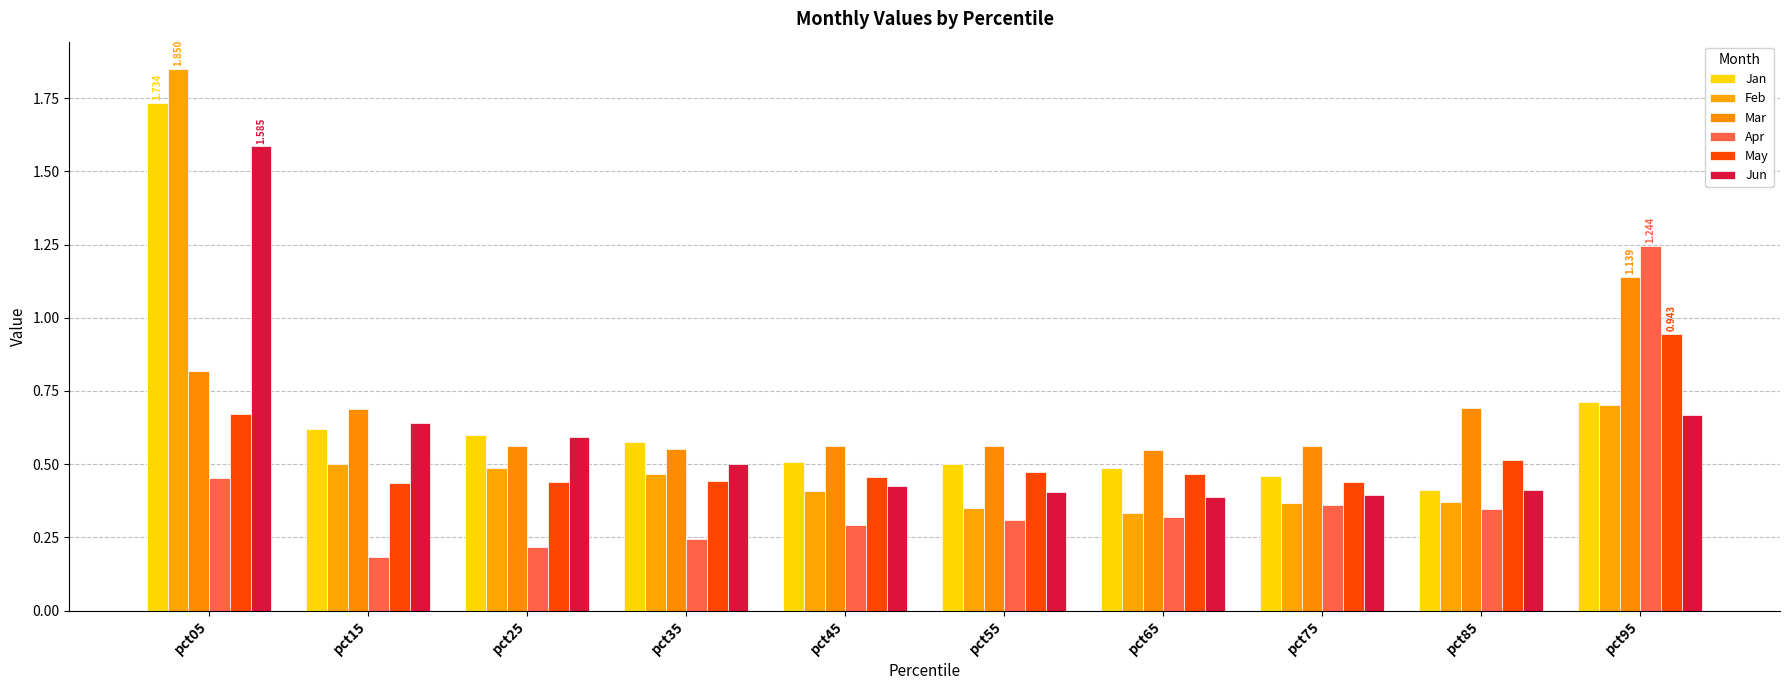

Does the chart contain any negative values?

No